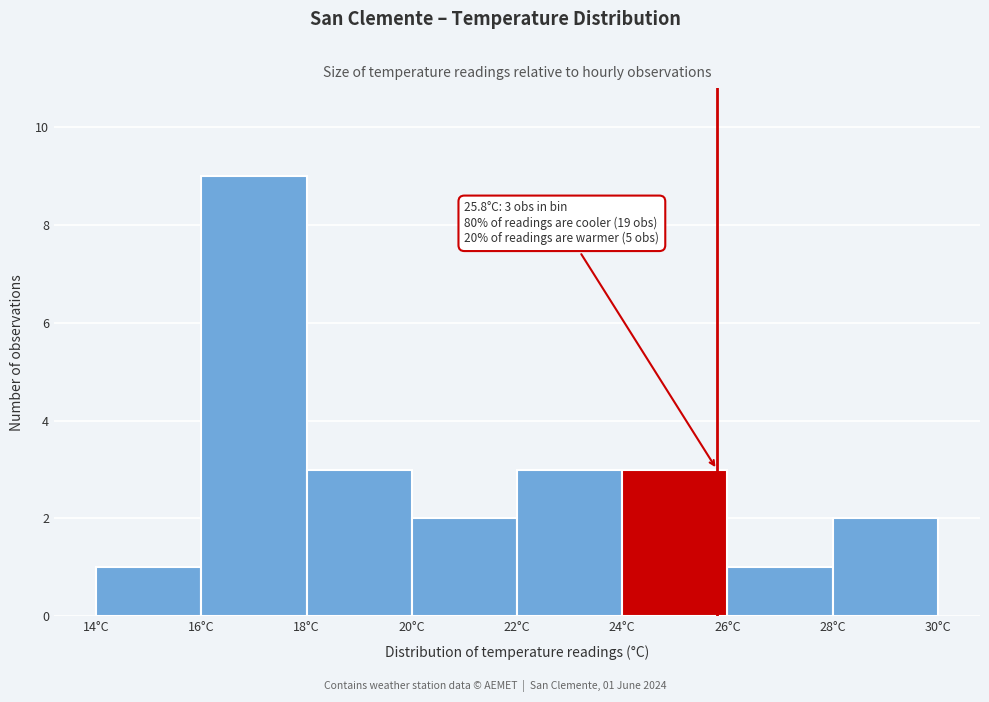

Over which range of the x-axis is the bar tallest?

16 to 18